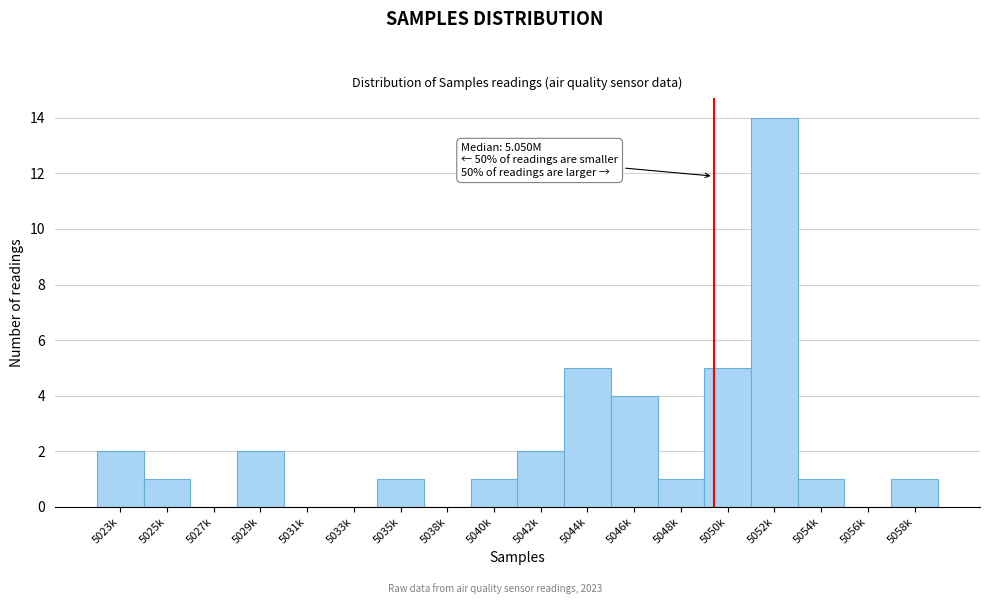

Reading left to right, transcribe all the data shown in this chart.

5023k=2	5025k=1	5027k=0	5029k=2	5031k=0	5033k=0	5035k=1	5038k=0	5040k=1	5042k=2	5044k=5	5046k=4	5048k=1	5050k=5	5052k=14	5054k=1	5056k=0	5058k=1